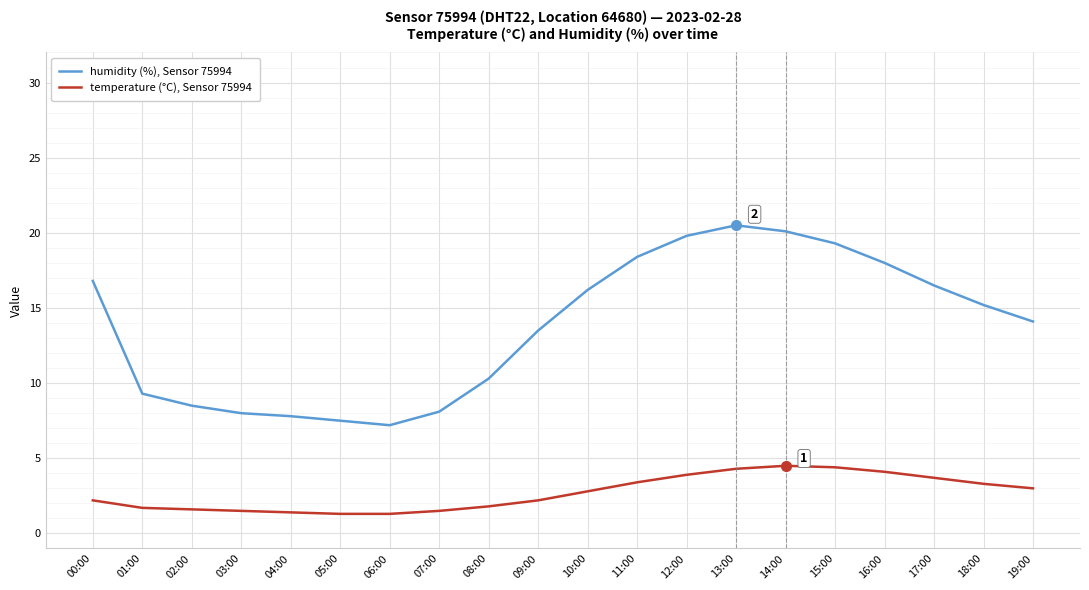

Where does the humidity (%), Sensor 75994 series first go above 15?

00:00